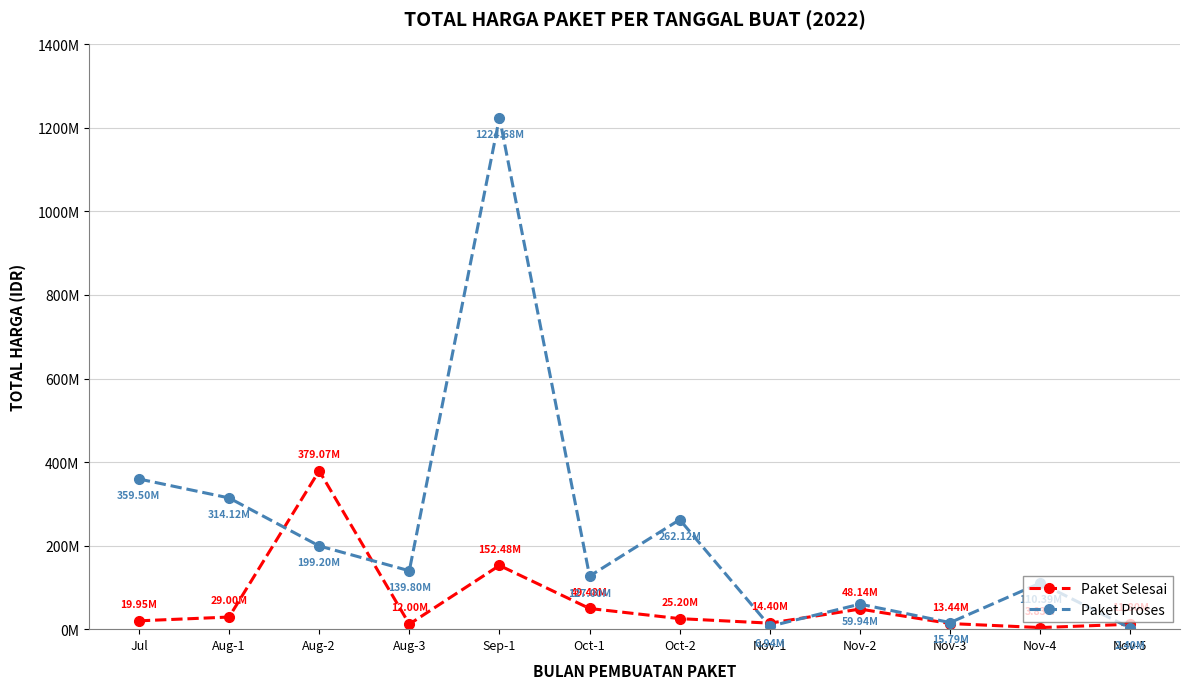

Between Nov-4 and Aug-1, which is larger?

Aug-1